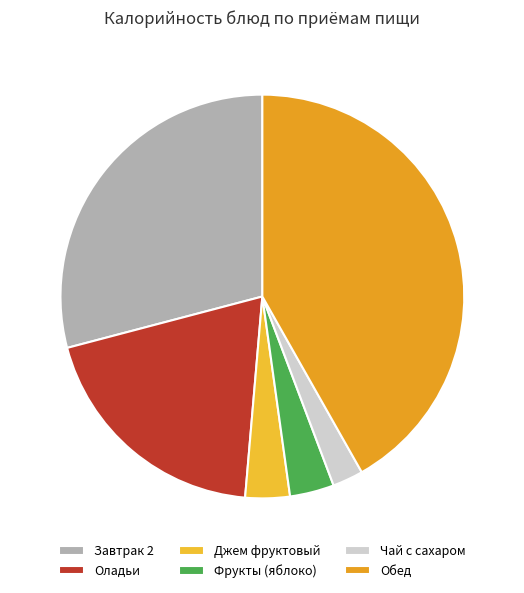

To the nearest percent, what percentage of the pie is Обед?

42%